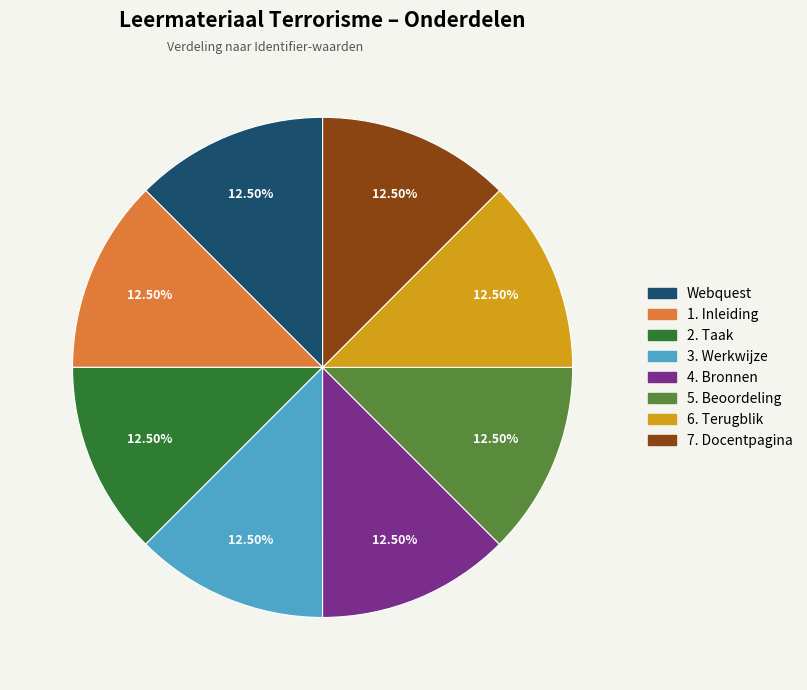

Is 1. Inleiding the majority of the pie?

No